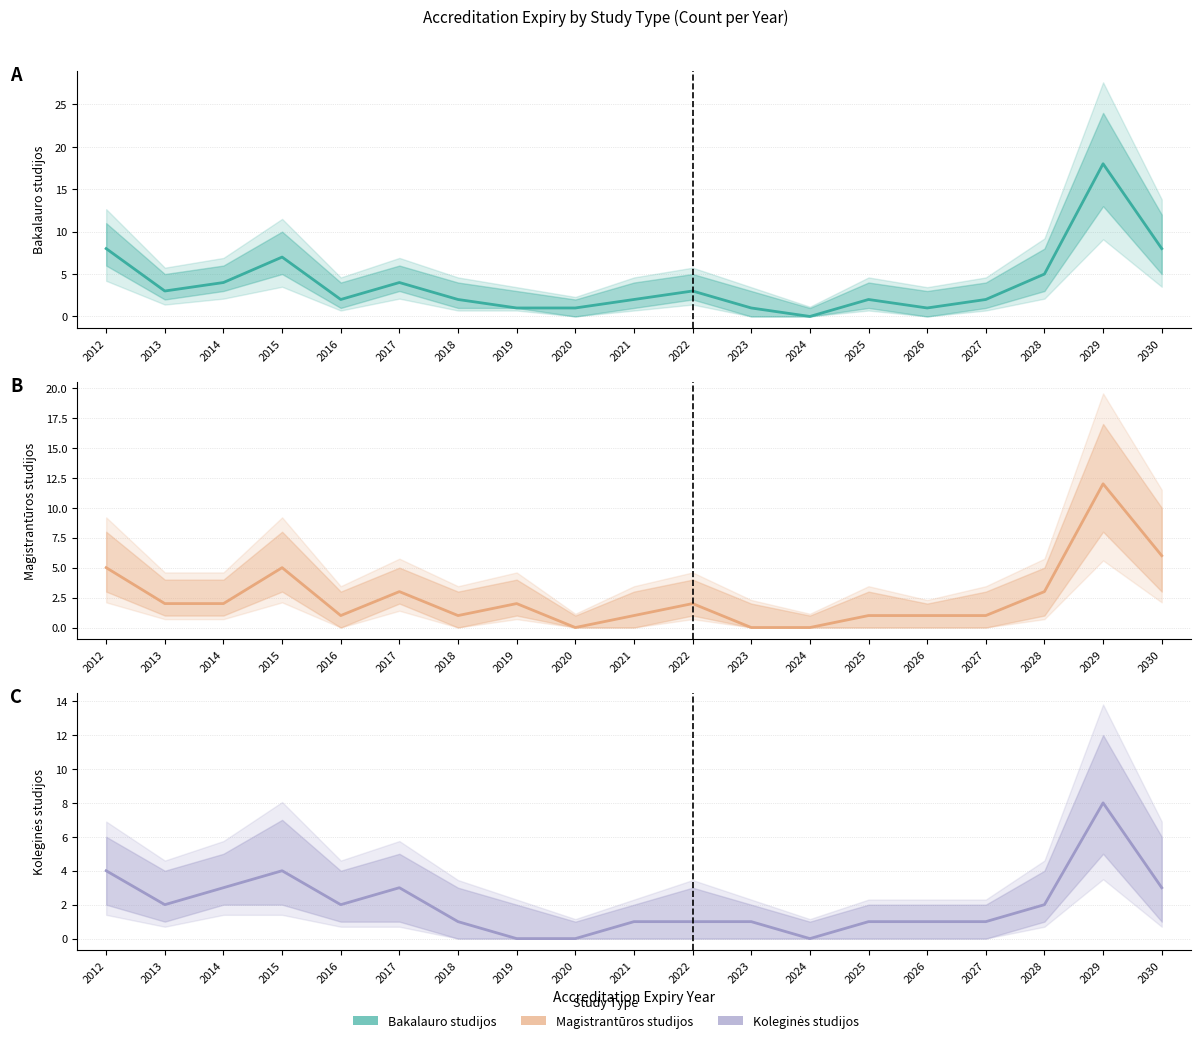

How many values in the Bakalauro studijos series are below 2?

5